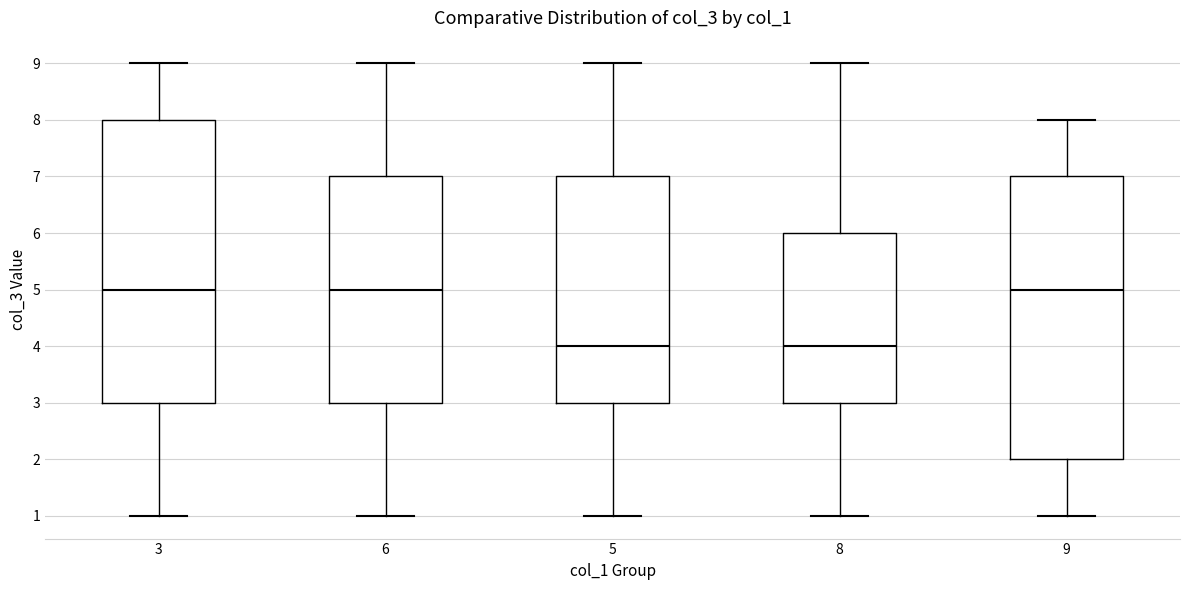

Where does the median line of the box at x = 3 sit on the y-axis? The values are not printed on the chart, so give them approximately, as read against the axis.

5